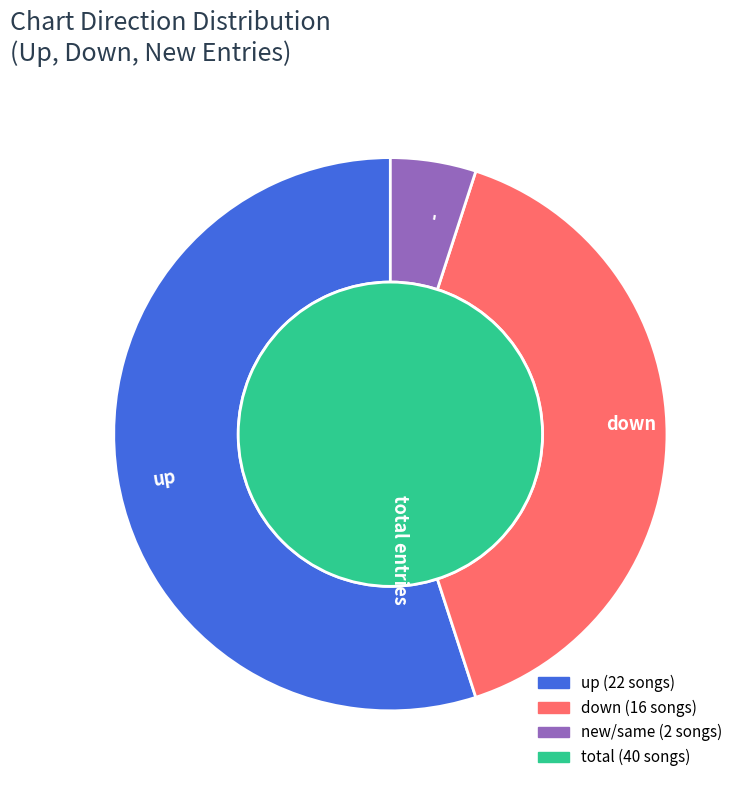

Count the number of slices in the pie.

3